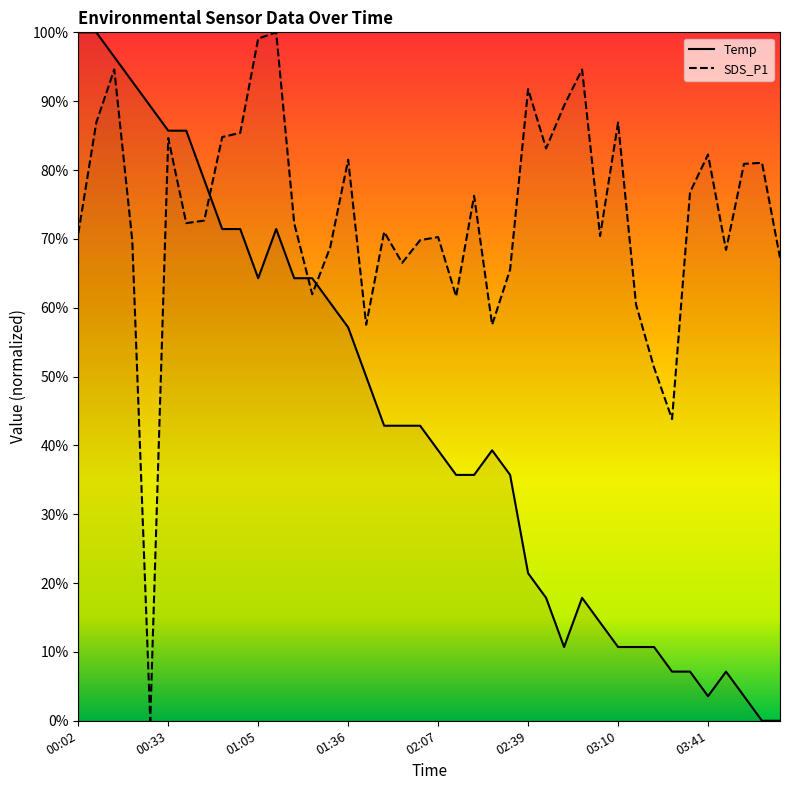

Rank the categories by Temp value from highest to lowest.

00:02, 00:08, 00:14, 00:20, 00:27, 00:33, 00:39, 00:45, 00:52, 00:58, 01:11, 01:05, 01:17, 01:24, 01:30, 01:36, 01:42, 01:49, 01:55, 02:01, 02:07, 02:26, 02:14, 02:20, 02:32, 02:39, 02:45, 02:58, 03:04, 02:51, 03:10, 03:16, 03:23, 03:29, 03:35, 03:48, 03:41, 03:54, 04:00, 04:06